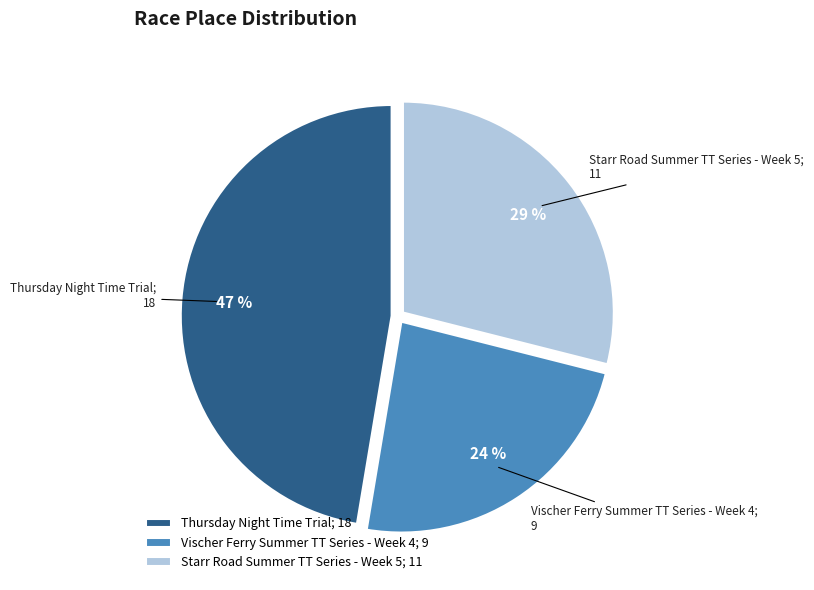

Rank the categories by value from highest to lowest.

Thursday Night Time Trial, Starr Road Summer TT Series - Week 5, Vischer Ferry Summer TT Series - Week 4